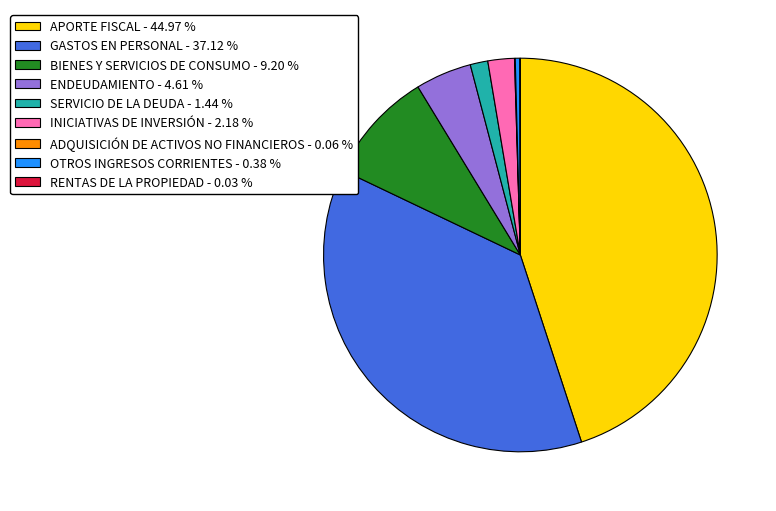

Combined, do GASTOS EN PERSONAL - 37.12 % and APORTE FISCAL - 44.97 % account for over 50%?

Yes